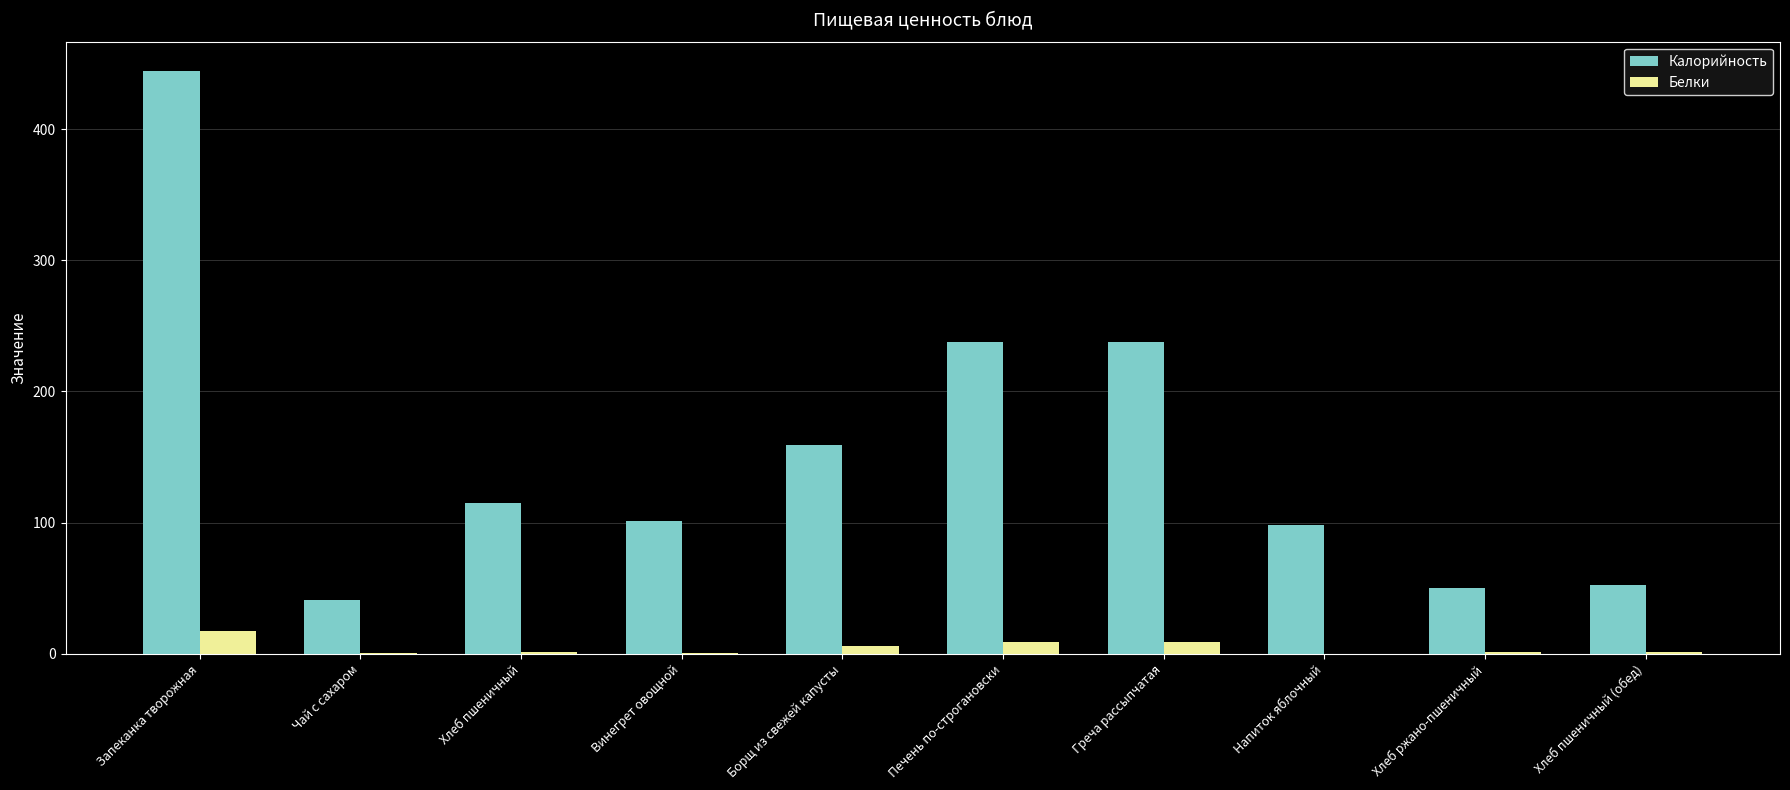

What are all the series names shown in the legend?

Калорийность, Белки